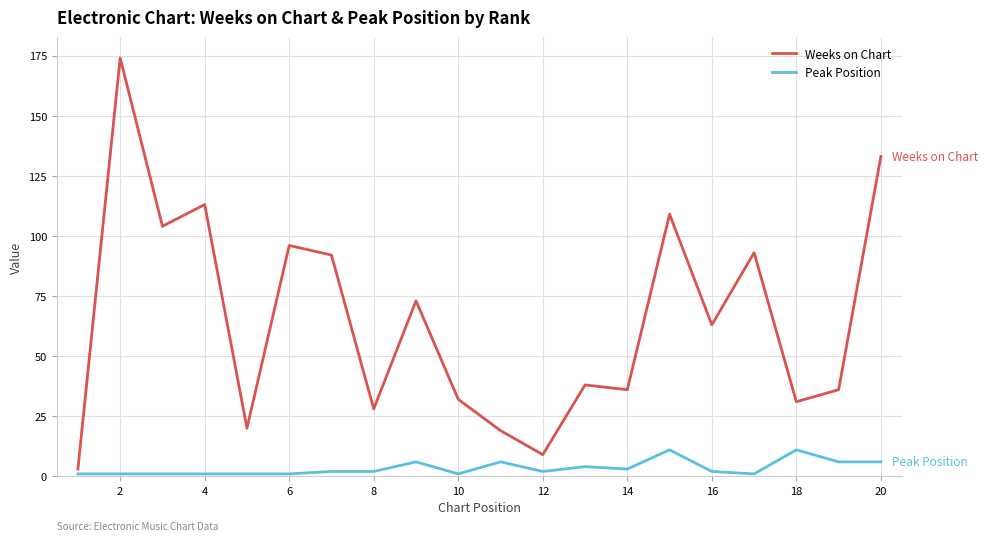

Rank the series by their average value, from highest to lowest.

Weeks on Chart, Peak Position